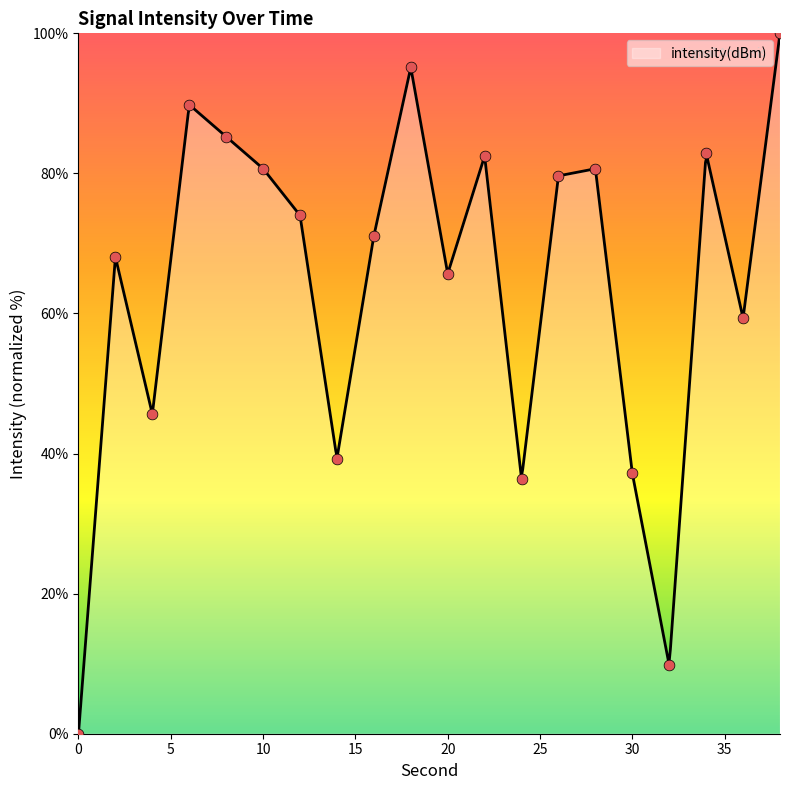

Which has a higher value, 26 or 2?

26